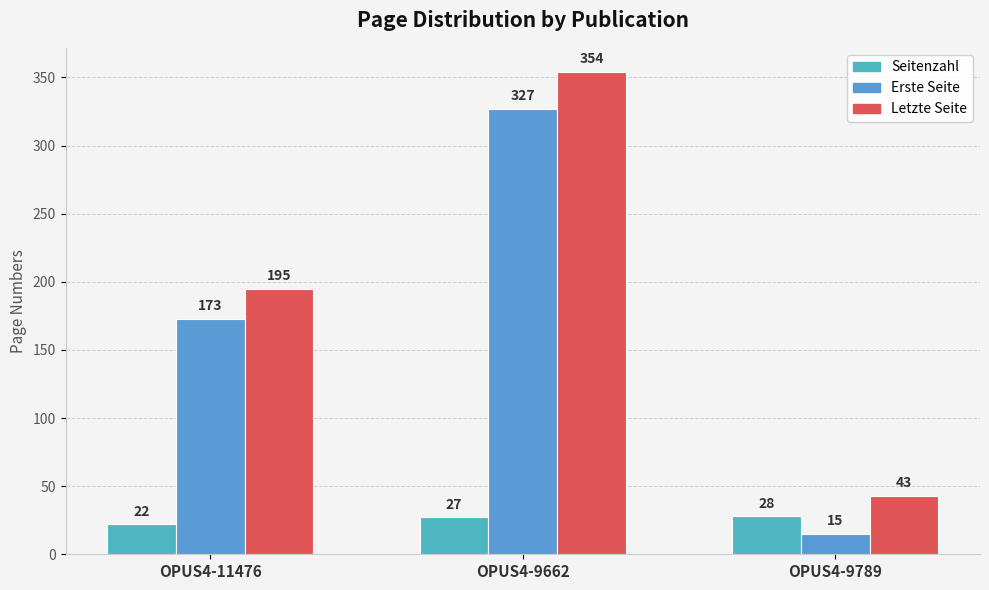

List the labels in order of Seitenzahl value, largest first.

OPUS4-9789, OPUS4-9662, OPUS4-11476